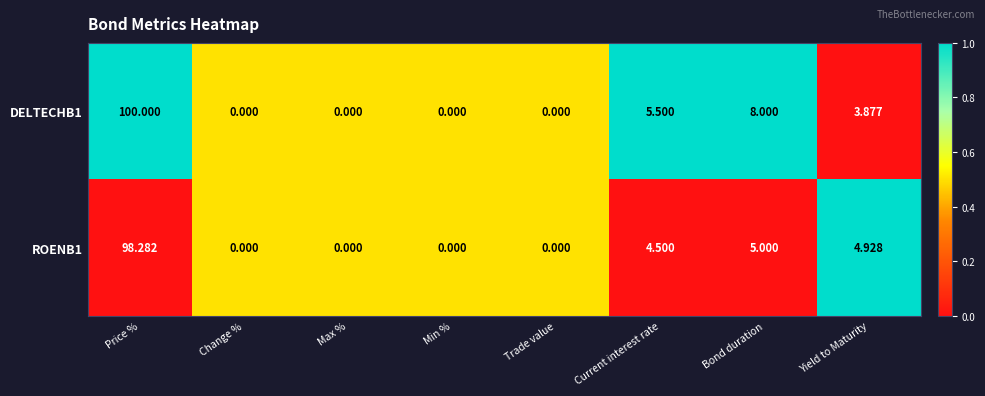

At which category is the sum across all series the highest?

Price %